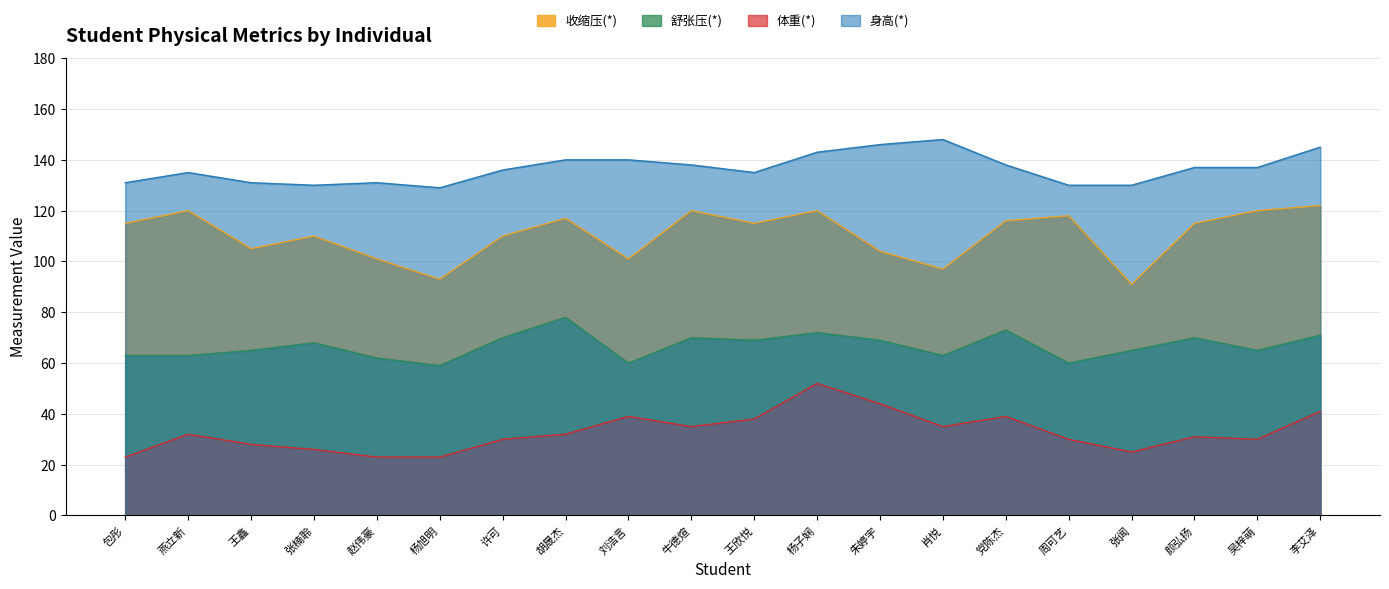

Which category has the lowest value in the 舒张压(*) series?

杨旭明